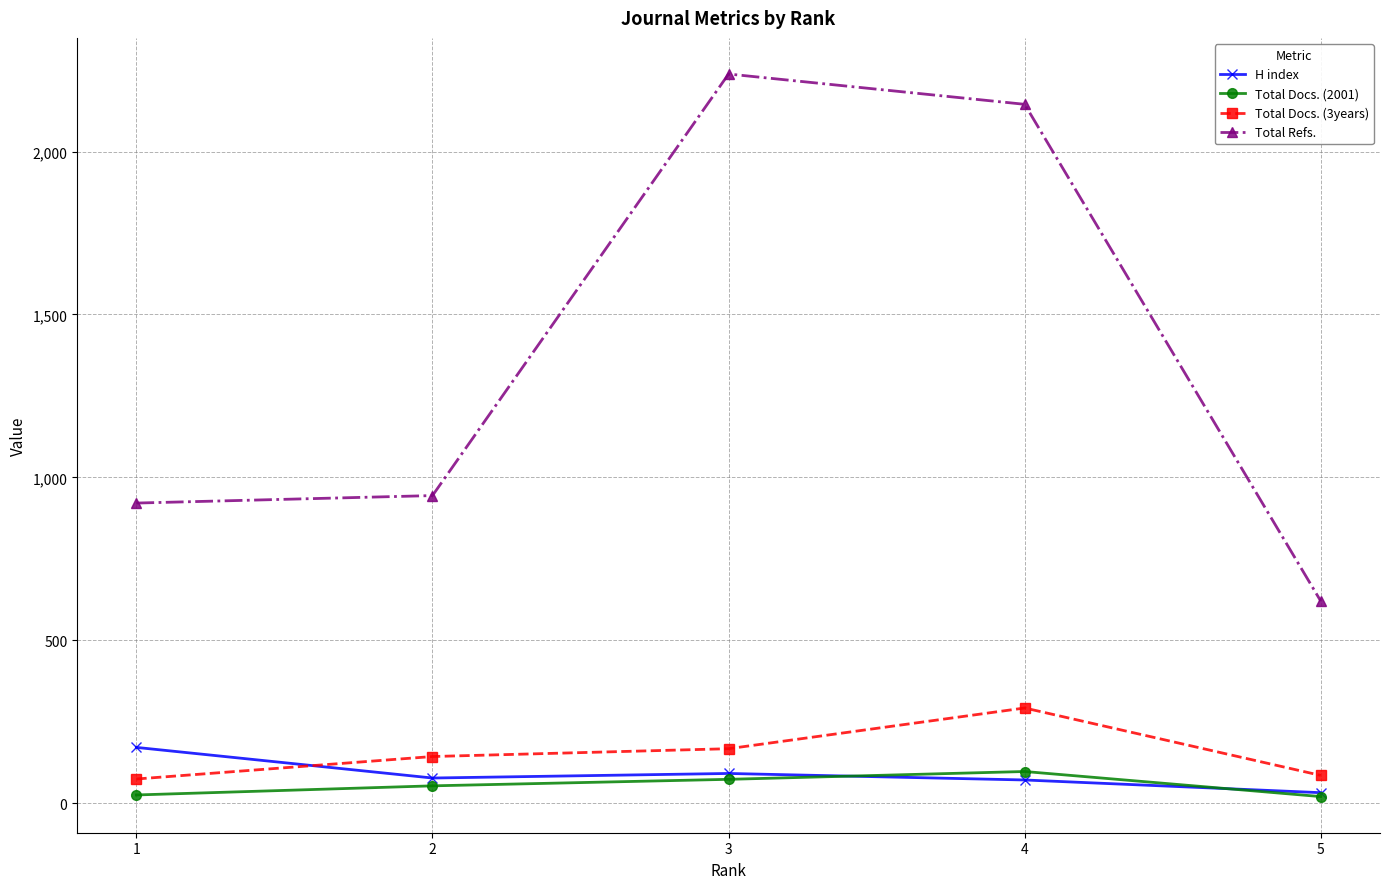

In Total Docs. (3years), how many points are higher than both neighbors (excluding endpoints)?

1